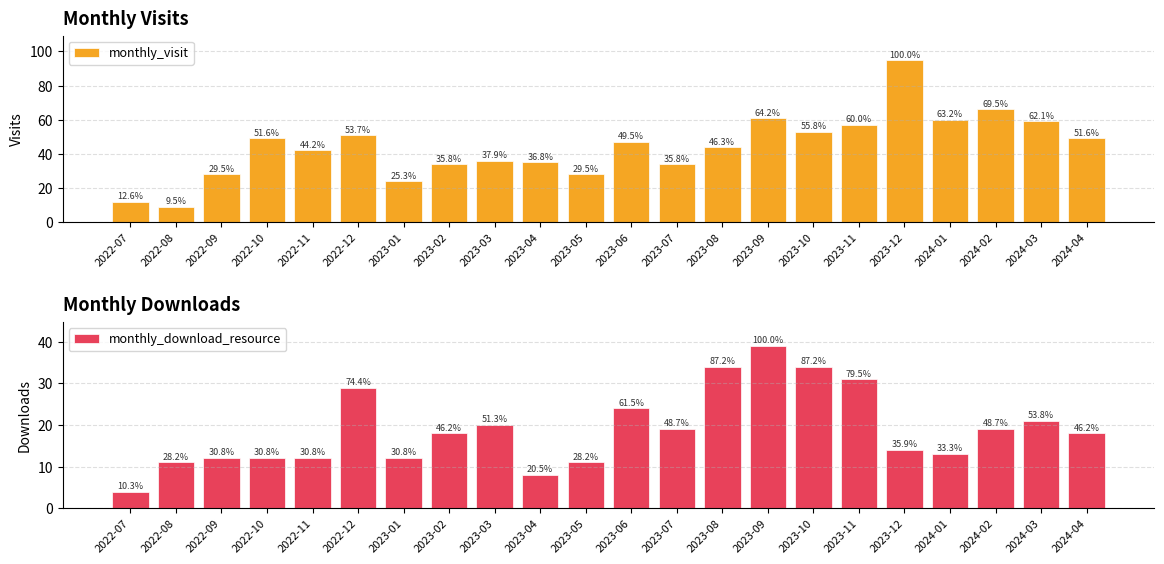

At which label is monthly_visit closest to 52?

2022-12